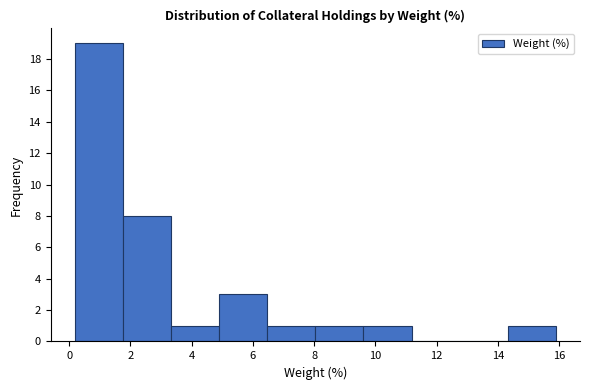

Over which range of the x-axis is the bar tallest?

0.2 to 1.8